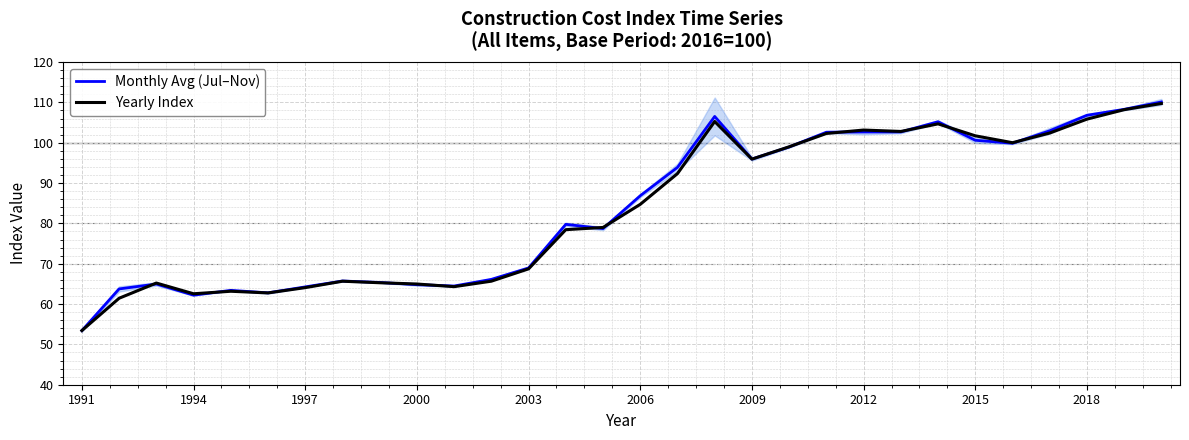

The value of Monthly Avg (Jul–Nov) at 2006 is 42.1. True or false?

False